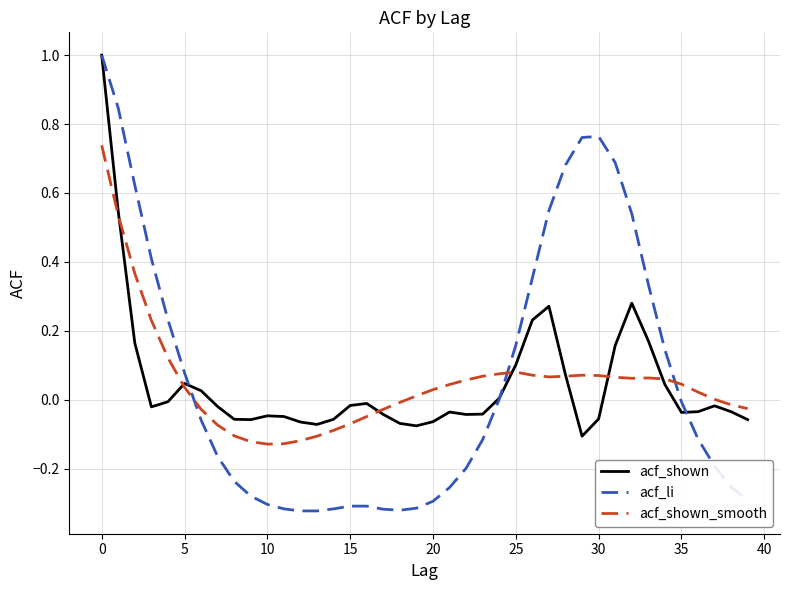

What is the maximum value for acf_shown?

1.0